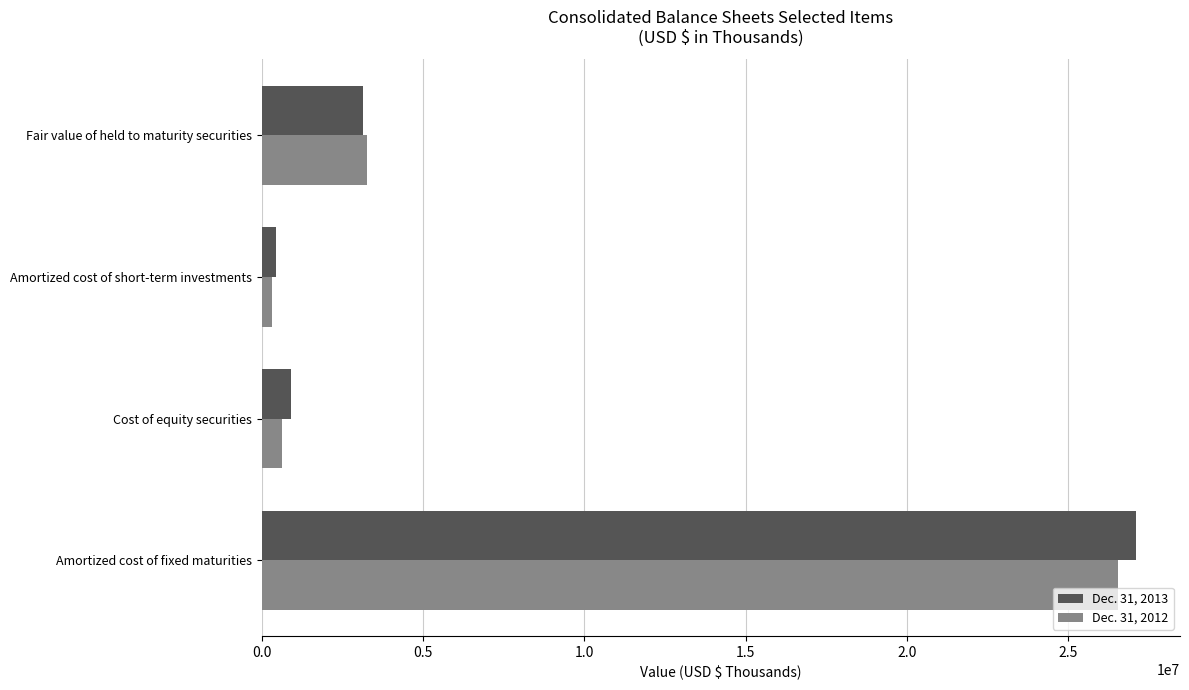

At Fair value of held to maturity securities, list the series in order from largest to smallest.

Dec. 31, 2012, Dec. 31, 2013